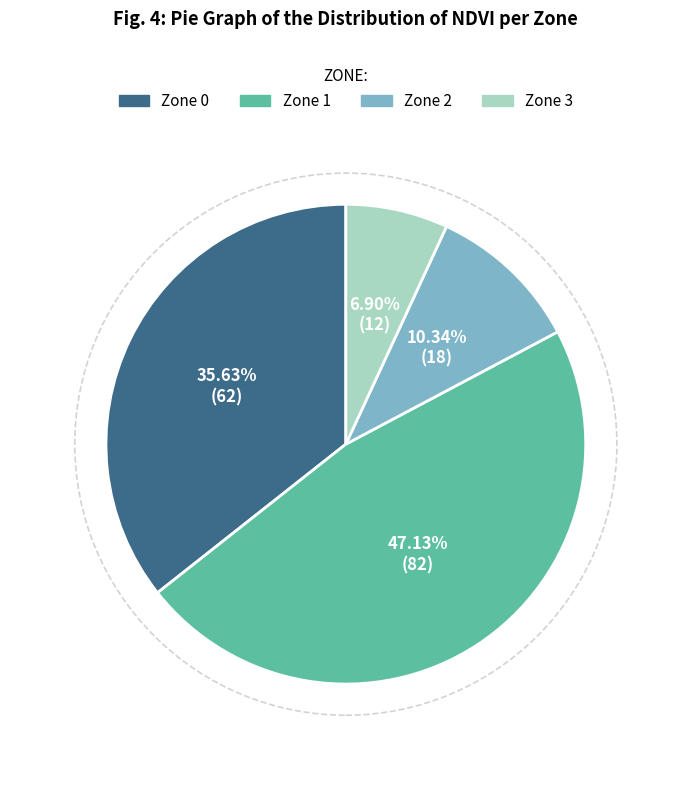

How many slices are in this pie chart?

4